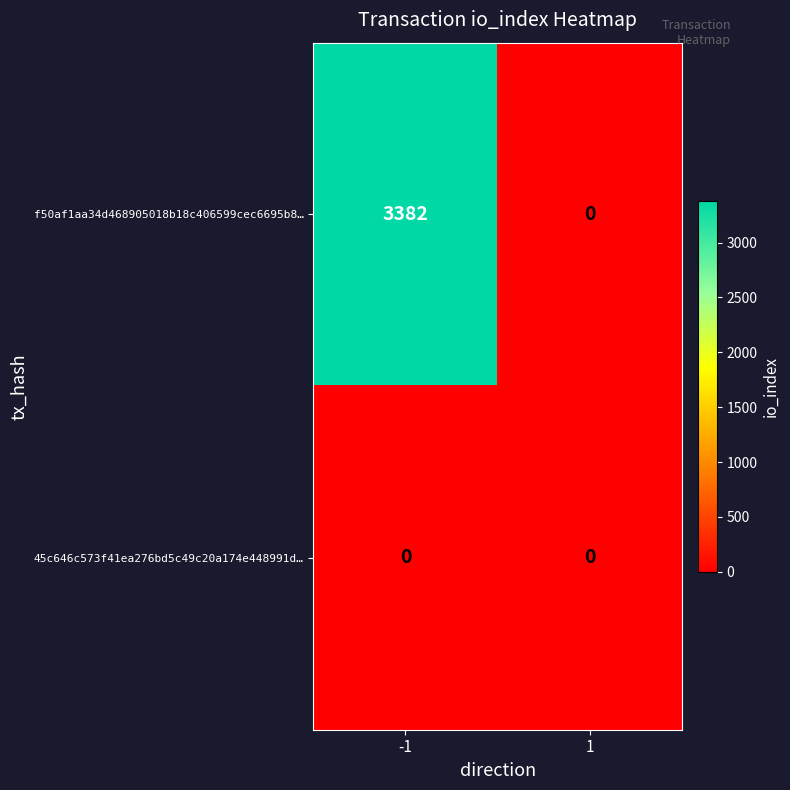

Which category has the highest value across all series?

-1